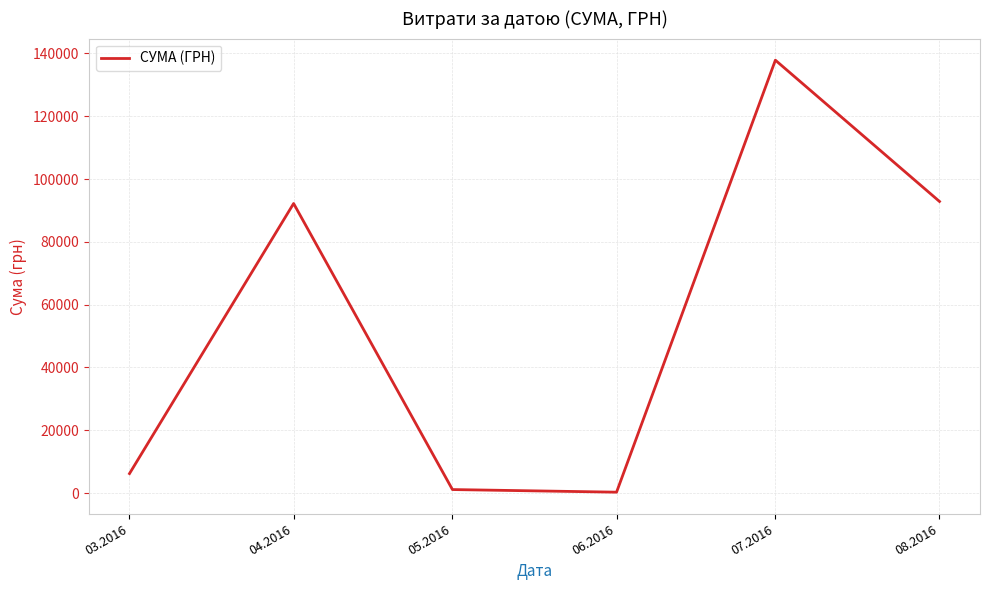

Reading right to left, what are all the values shown in this chart?

08.2016=92856.7	07.2016=137843.0	06.2016=300.0	05.2016=1134.2	04.2016=92212.2	03.2016=6218.4